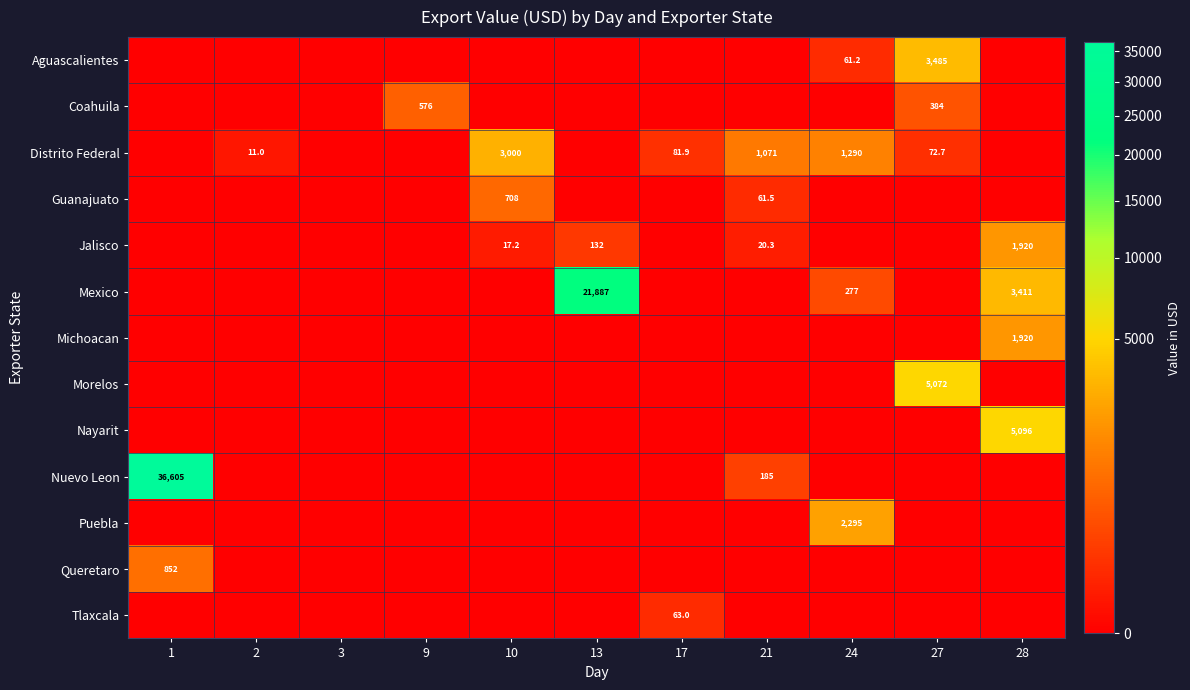

The value of Aguascalientes at 24 is 107.5. True or false?

False